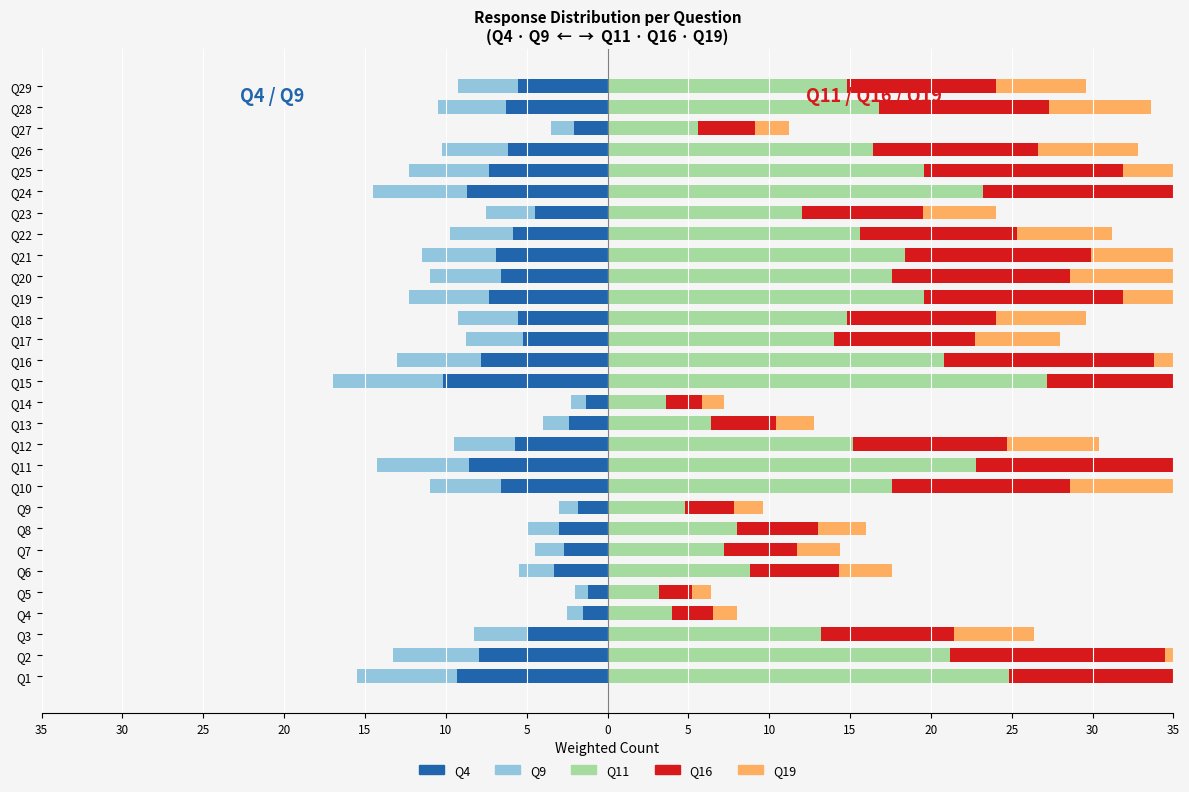

At which label does Q4 reach its peak?

Q5